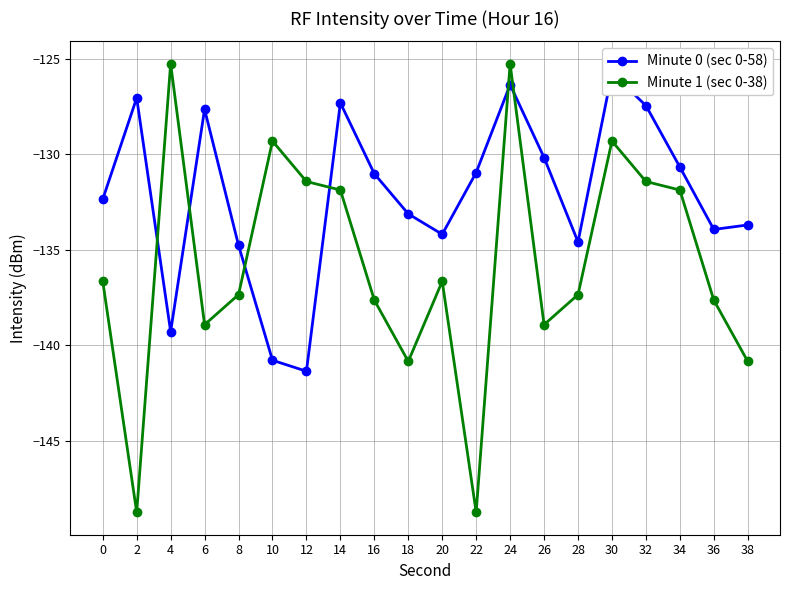

The value of Minute 0 (sec 0-58) at 10 is -49.2. True or false?

False